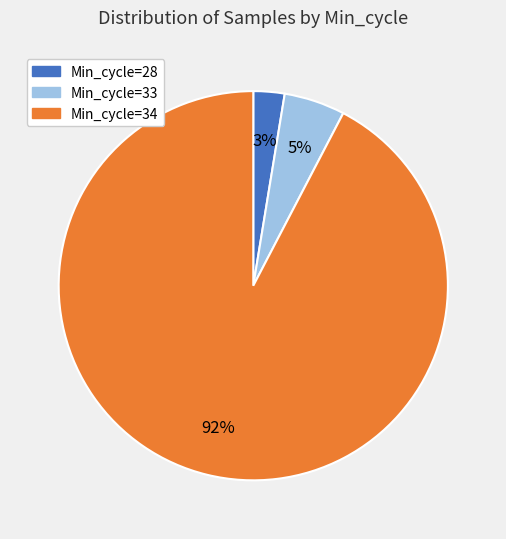

Is there any slice that represents more than half of the pie?

Yes